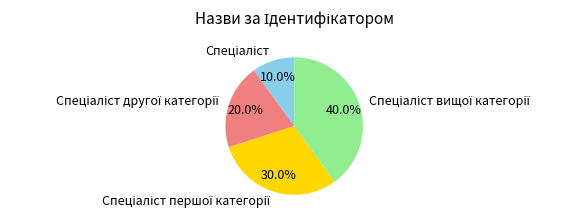

Is there any slice that represents more than half of the pie?

No